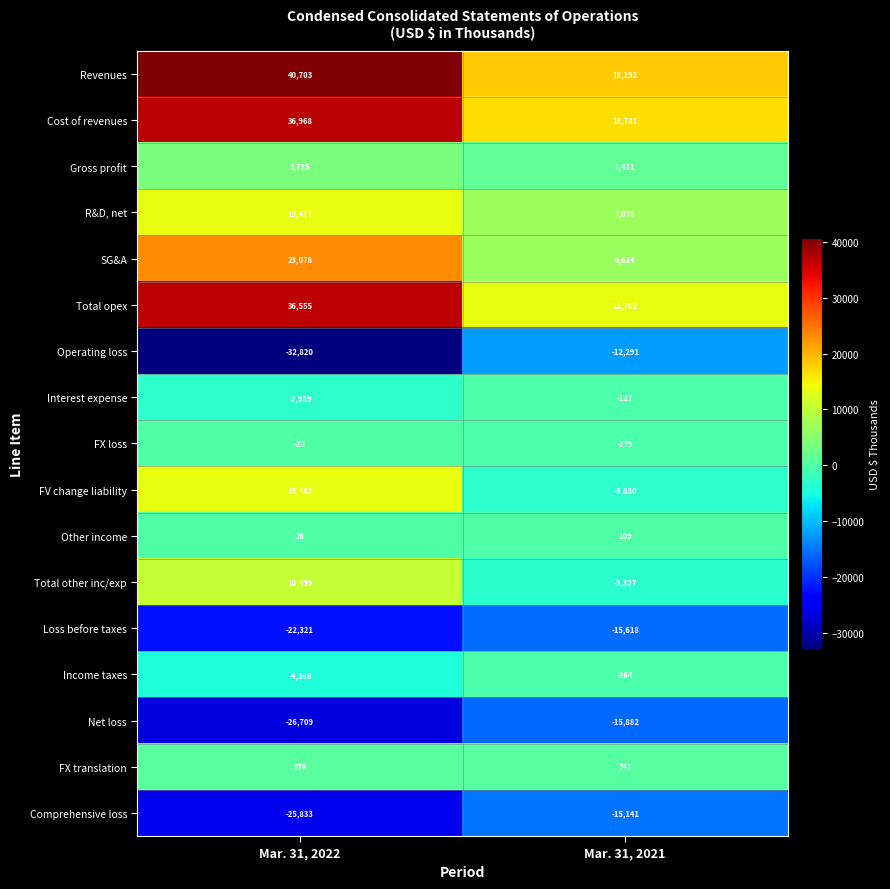

Where is R&D, net nearest to the value 10277?

Mar. 31, 2021